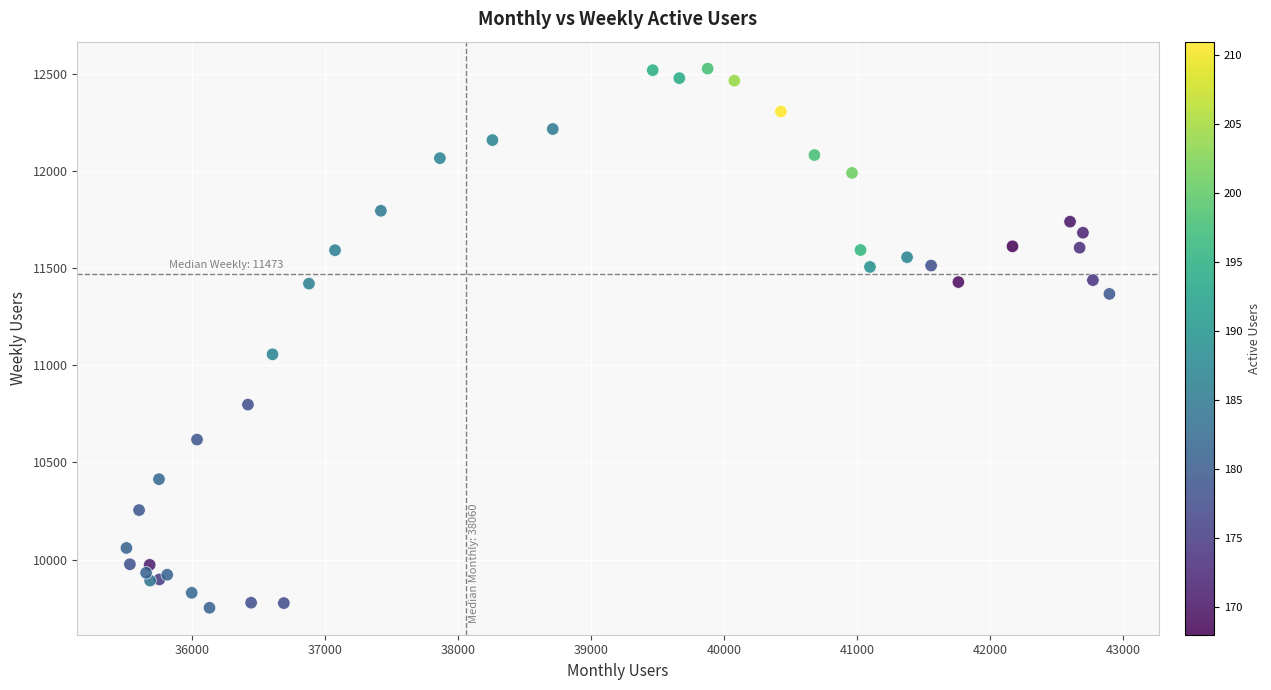

What Y value in the scatter plot is closest to 11140?

11057